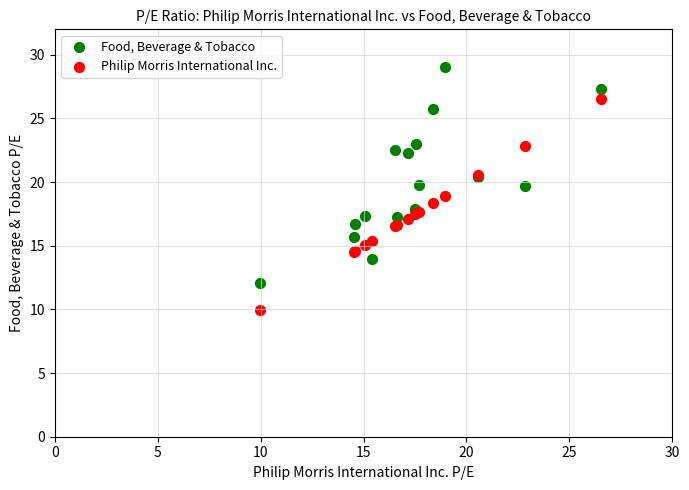

Which series reaches the minimum Y coordinate?

Philip Morris International Inc.